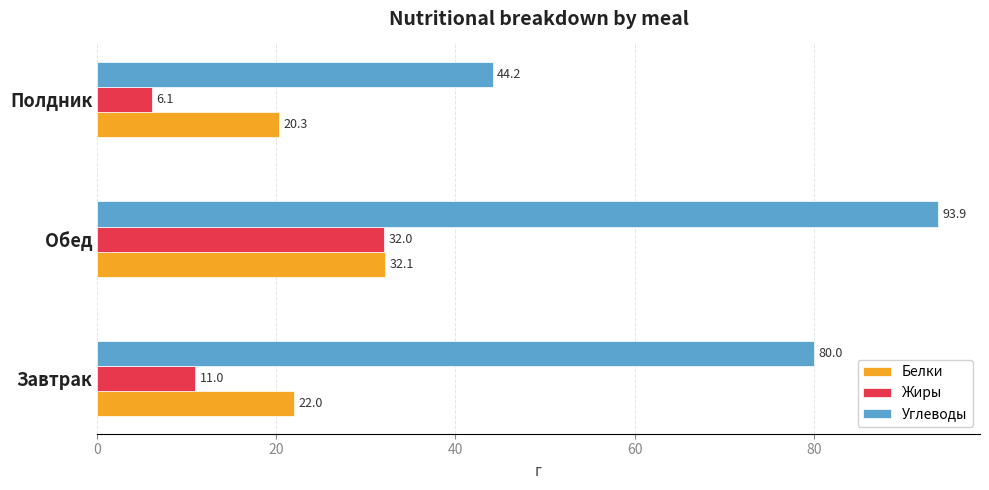

What is the difference between the maximum and second lowest values in the Белки series?

10.2